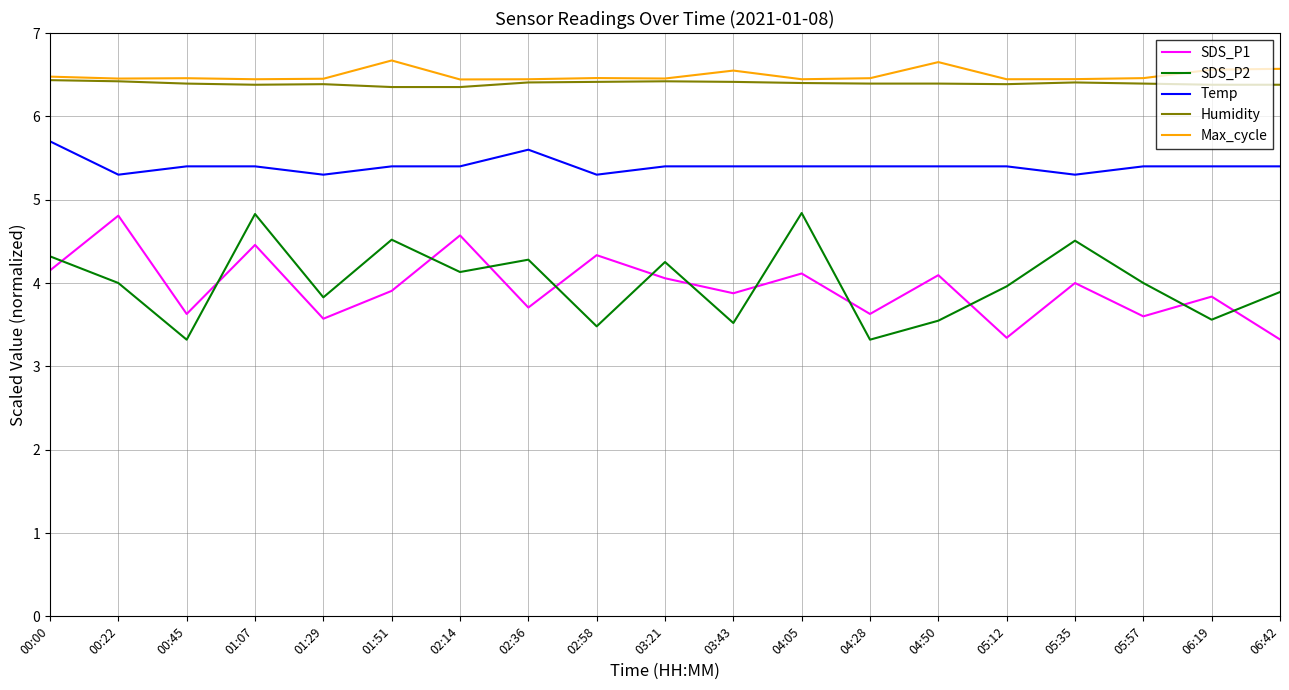

True or false: SDS_P1 and Temp cross at least once.

False